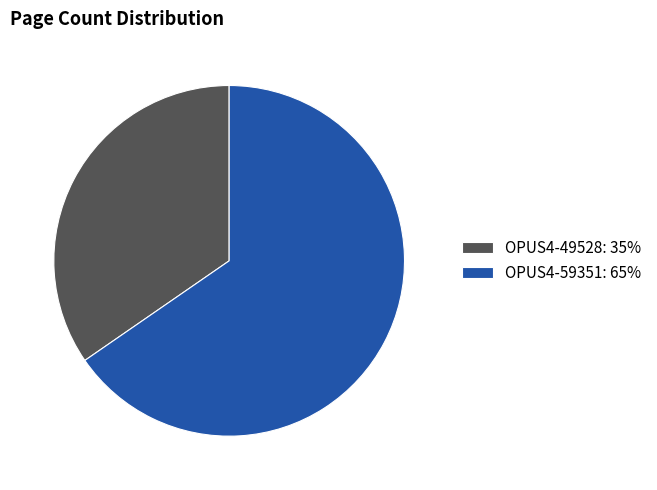

True or false: OPUS4-59351 accounts for 65% of the total.

True